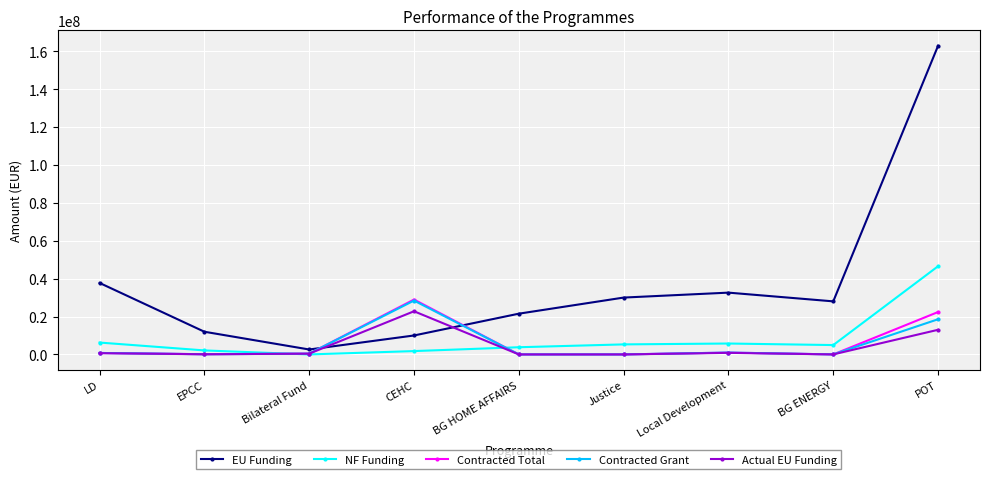

How many interior local valleys does the EU Funding series have?

2